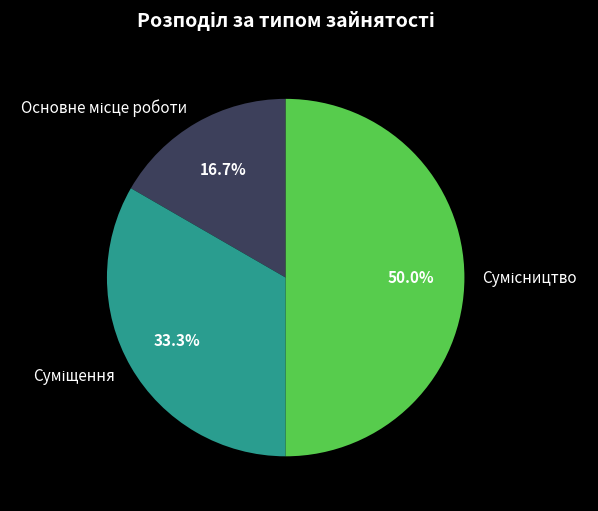

The Сумісництво slice represents 50% of the pie. True or false?

True